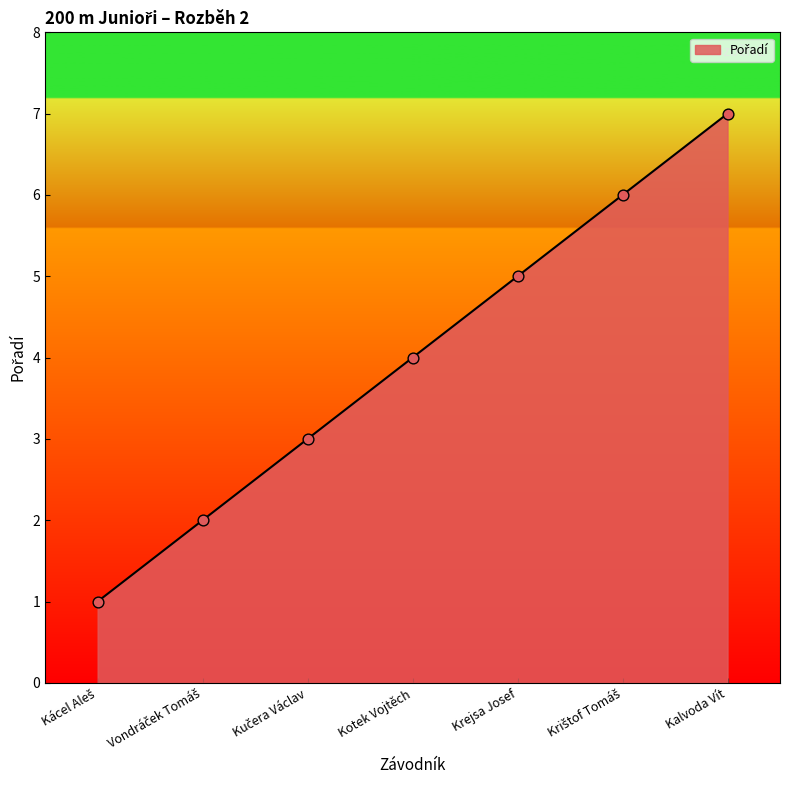

What is the greatest value displayed?

7